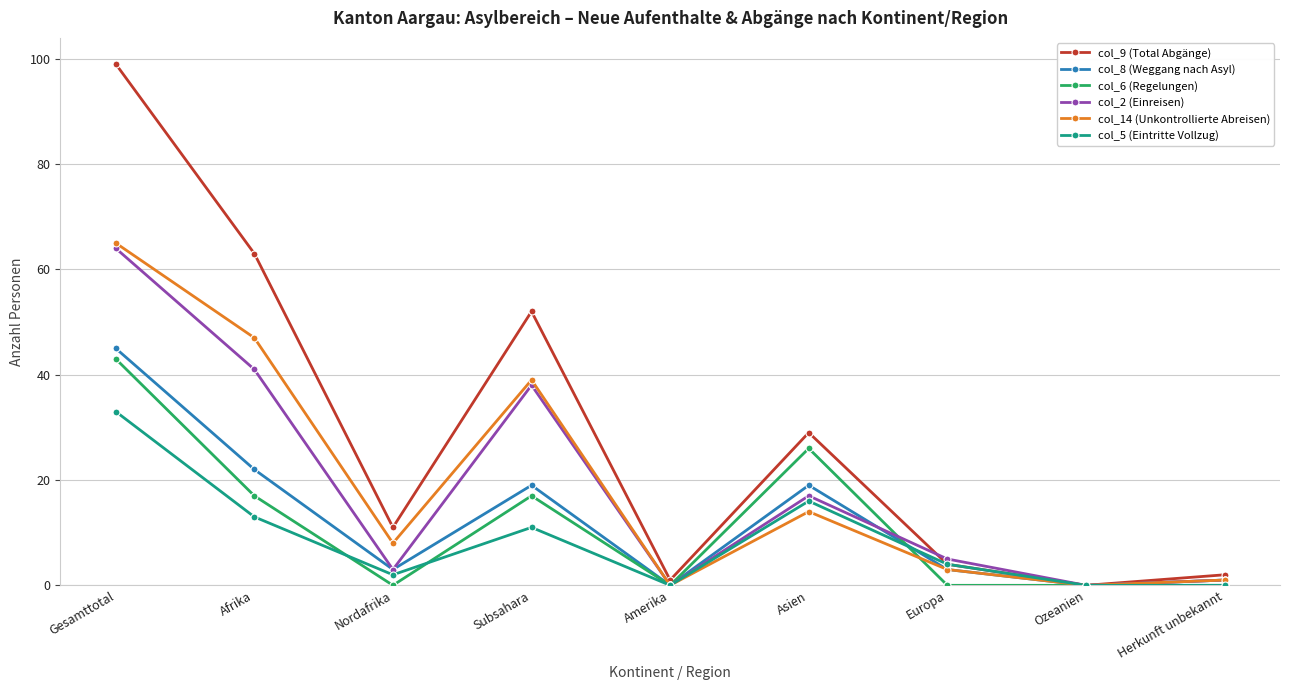

The col_2 (Einreisen) series shows 1 at Herkunft unbekannt. True or false?

True